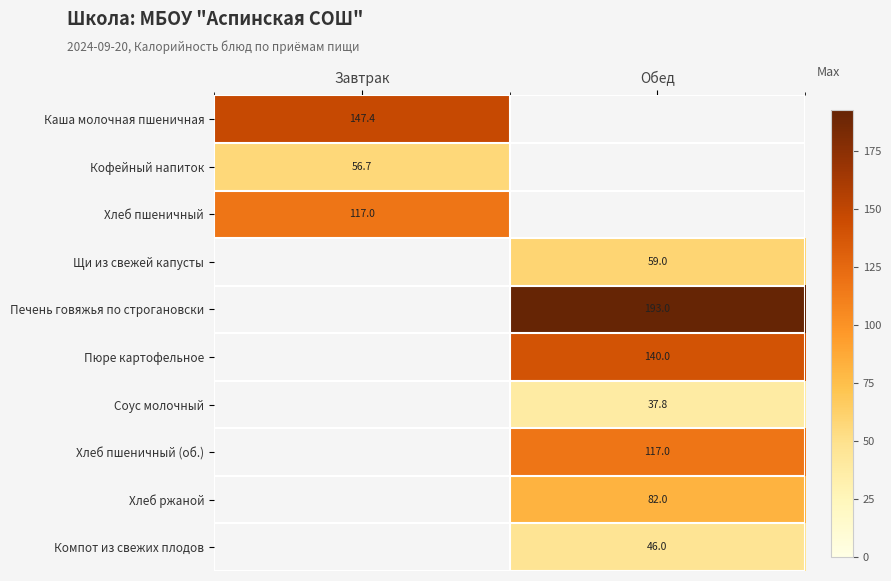

Which label corresponds to the largest value in the chart?

Обед